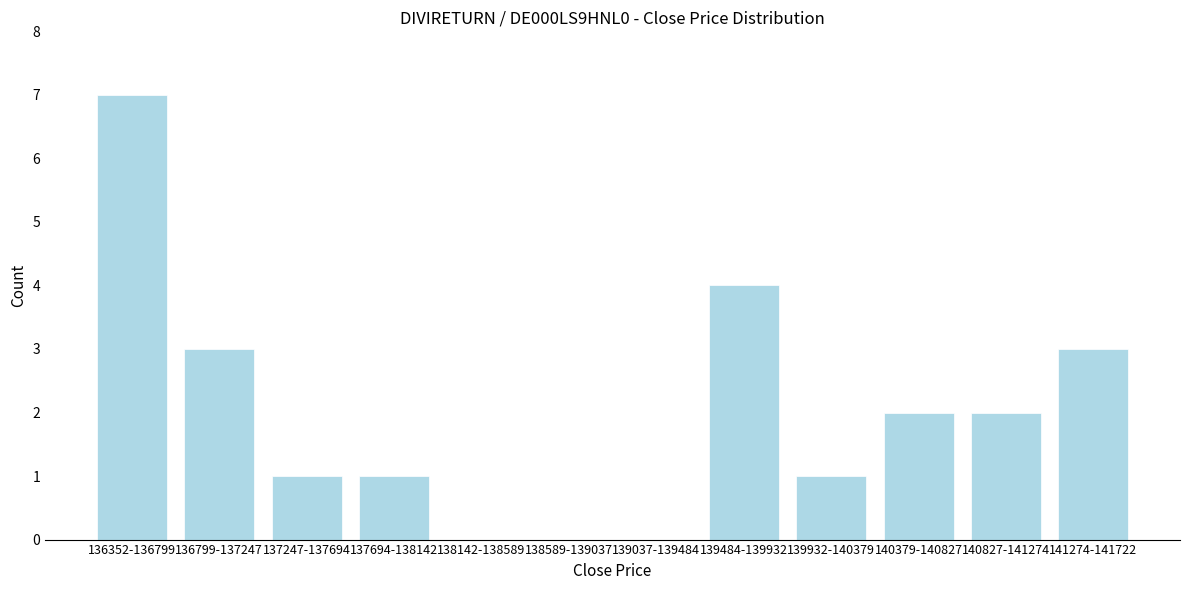

Reading left to right, extract all data points from this chart.

136352-136799=7	136799-137247=3	137247-137694=1	137694-138142=1	138142-138589=0	138589-139037=0	139037-139484=0	139484-139932=4	139932-140379=1	140379-140827=2	140827-141274=2	141274-141722=3